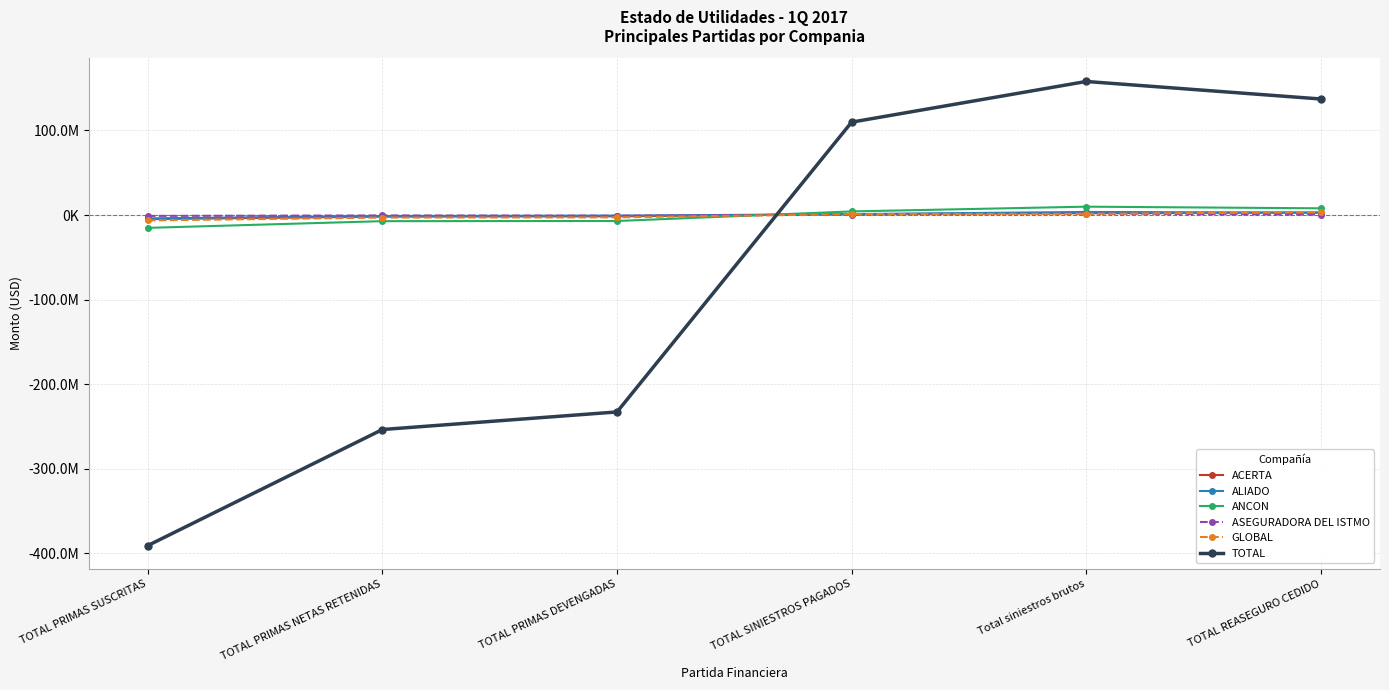

The value of ASEGURADORA DEL ISTMO at TOTAL PRIMAS SUSCRITAS is -597970.8. True or false?

False